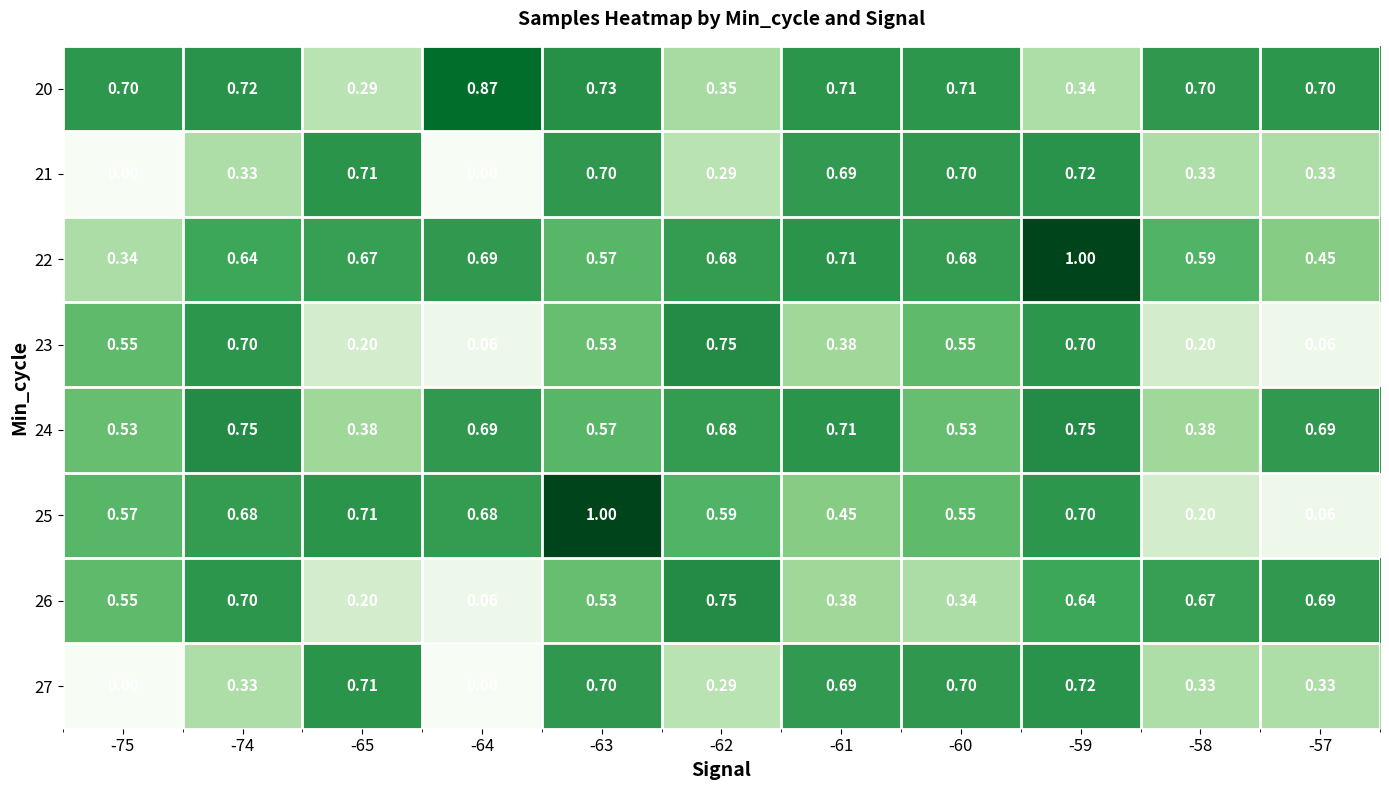

What is the greatest value displayed?

1.0